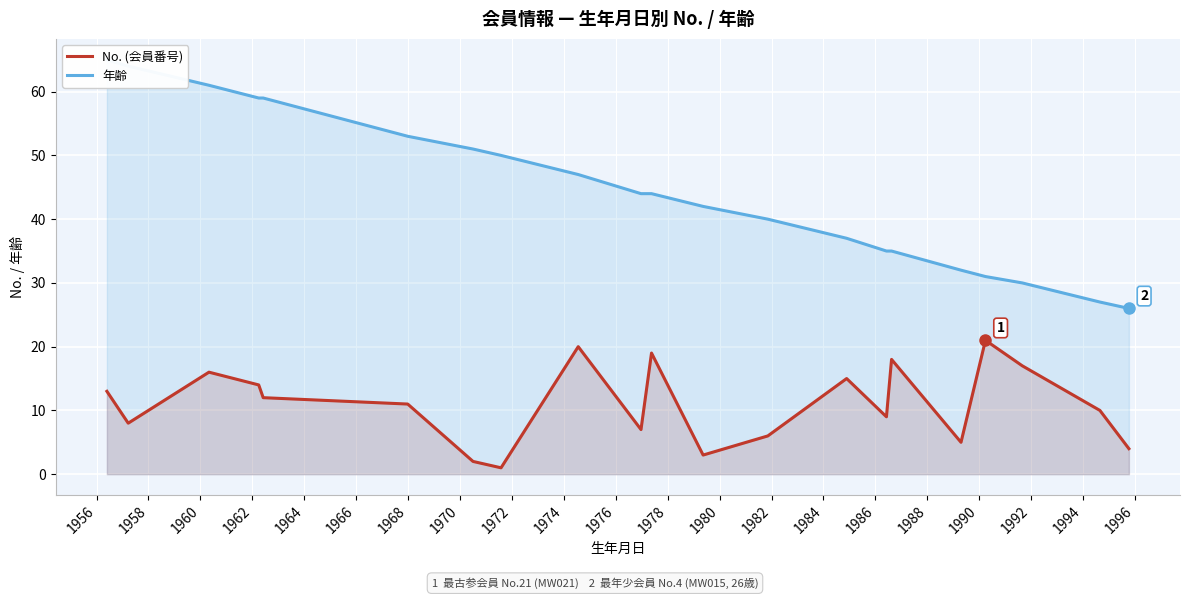

True or false: 年齢 has more than 0 interior local peaks.

False